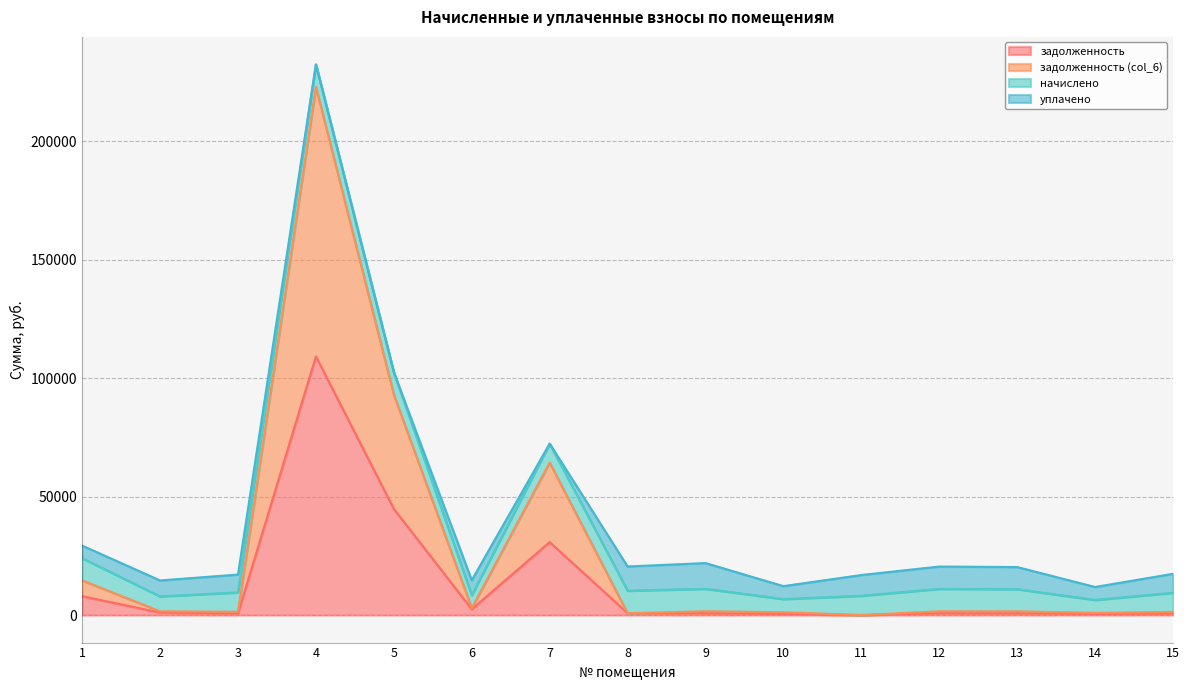

Which category has the lowest value in the задолженность (col_6) series?

11